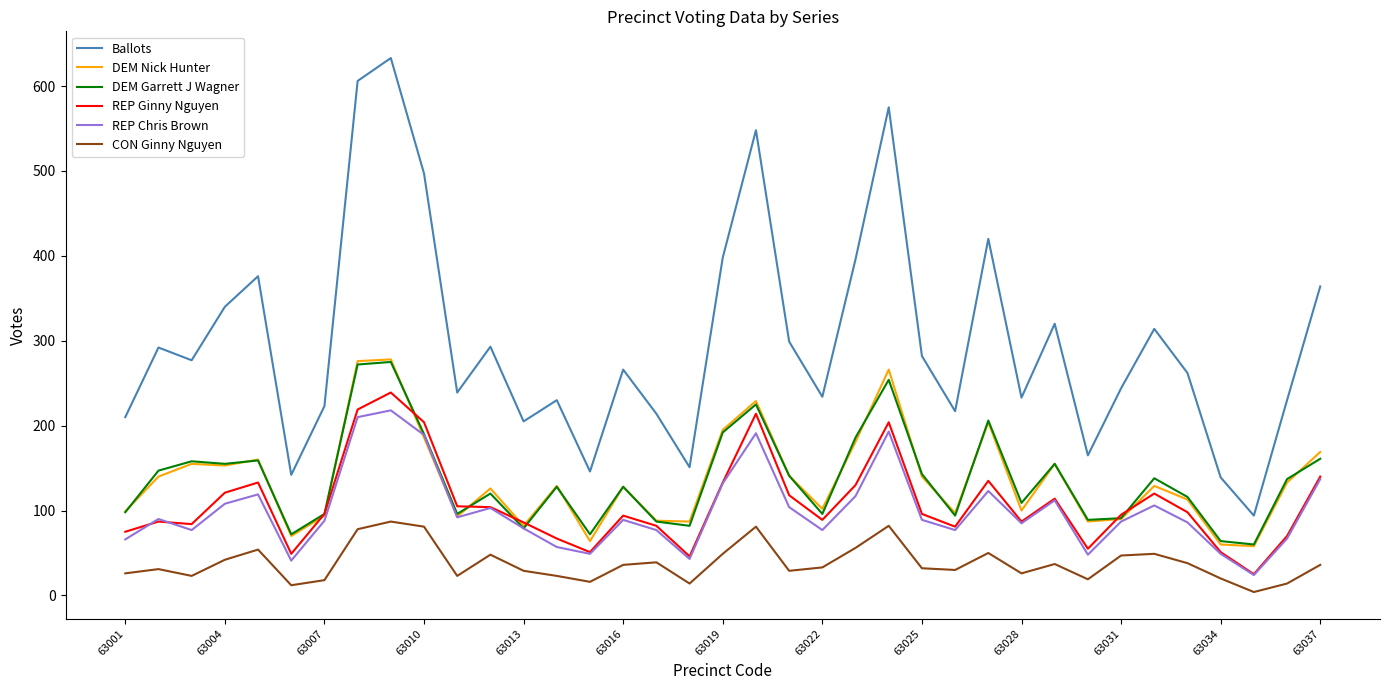

What is the lowest value of the REP Ginny Nguyen series?

25